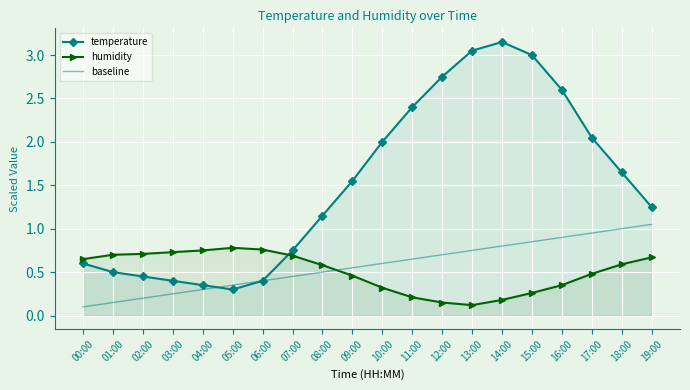

Reading right to left, transcribe all the data shown in this chart.

temperature: 19:00=1.2	18:00=1.7	17:00=2.1	16:00=2.6	15:00=3.0	14:00=3.2	13:00=3.1	12:00=2.8	11:00=2.4	10:00=2.0	09:00=1.6	08:00=1.2	07:00=0.8	06:00=0.4	05:00=0.3	04:00=0.3	03:00=0.4	02:00=0.4	01:00=0.5	00:00=0.6
humidity: 19:00=0.7	18:00=0.6	17:00=0.5	16:00=0.3	15:00=0.3	14:00=0.2	13:00=0.1	12:00=0.1	11:00=0.2	10:00=0.3	09:00=0.5	08:00=0.6	07:00=0.7	06:00=0.8	05:00=0.8	04:00=0.8	03:00=0.7	02:00=0.7	01:00=0.7	00:00=0.7
baseline: 19:00=1.1	18:00=1.0	17:00=1.0	16:00=0.9	15:00=0.8	14:00=0.8	13:00=0.8	12:00=0.7	11:00=0.7	10:00=0.6	09:00=0.6	08:00=0.5	07:00=0.5	06:00=0.4	05:00=0.3	04:00=0.3	03:00=0.2	02:00=0.2	01:00=0.2	00:00=0.1